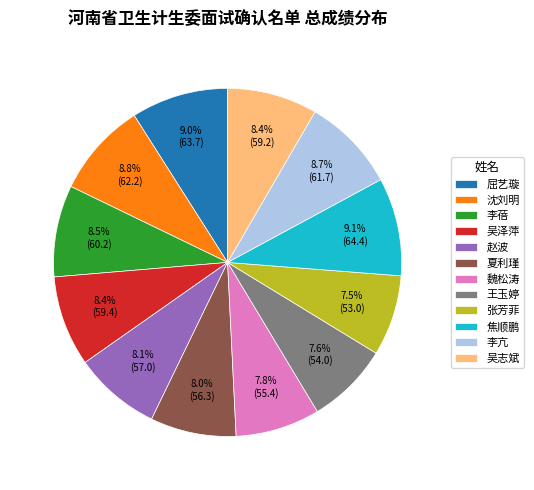

Is 魏松涛 the majority of the pie?

No